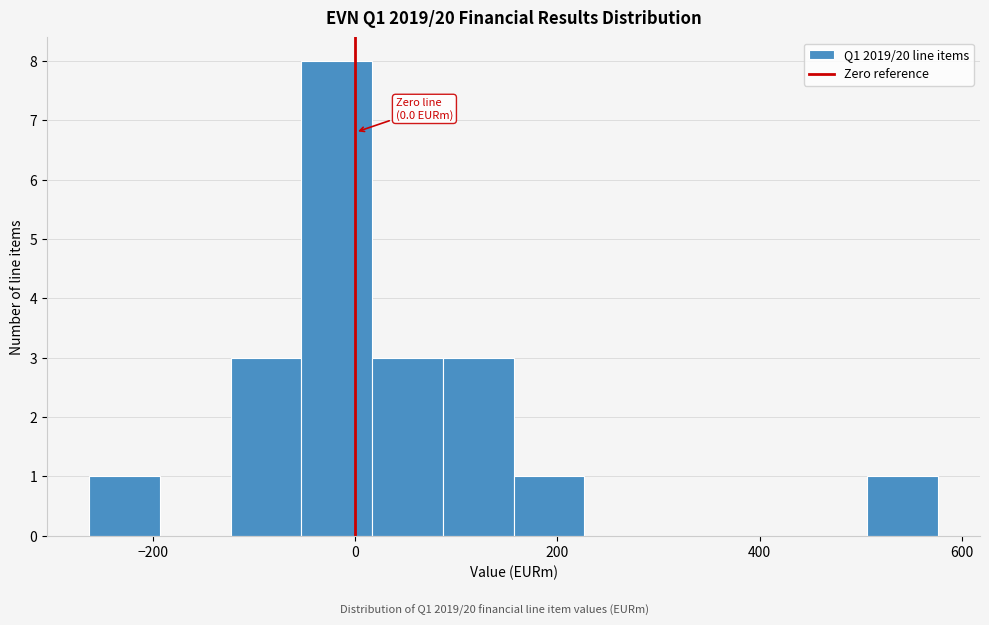

Around what value on the x-axis is the tallest bar? Give the approximate position of its centre, as read against the axis.

-20